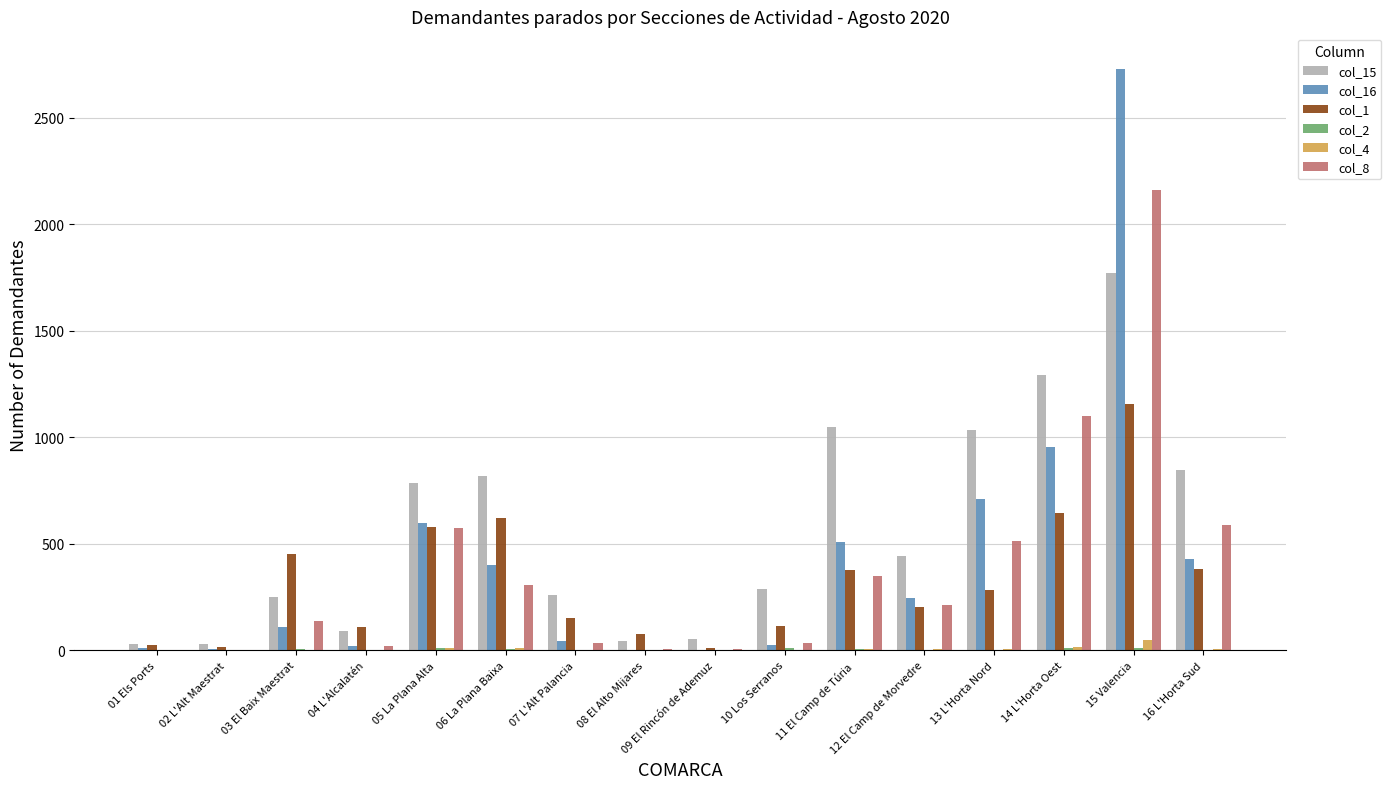

The value of col_8 at 04 L'Alcalatén is 20. True or false?

True